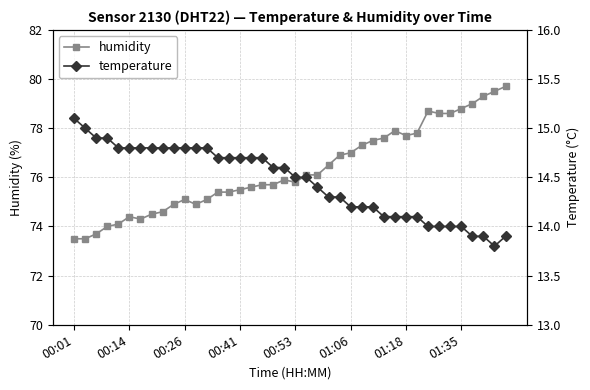

What is the minimum value for humidity?

73.5